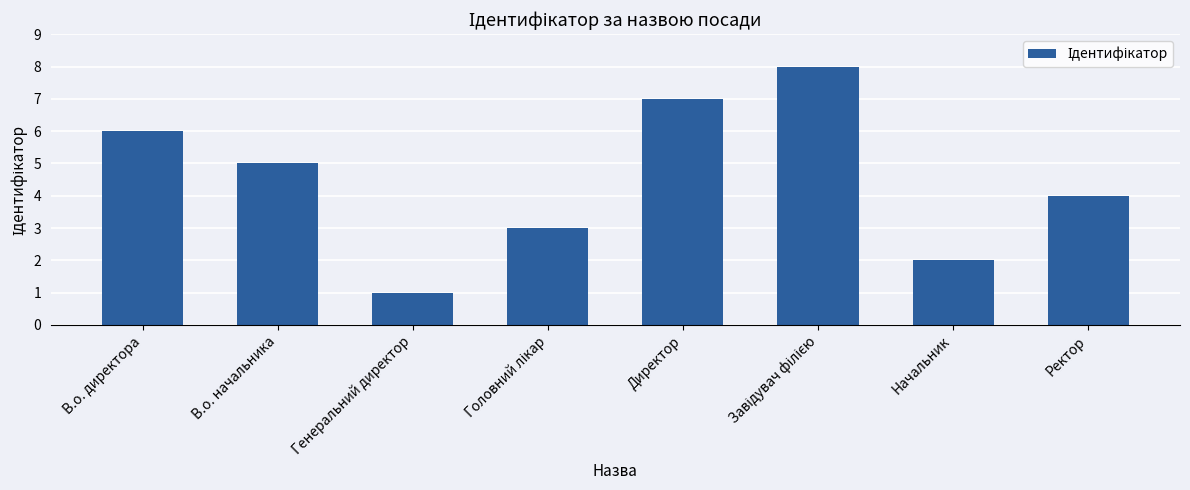

What is the value of the 6th bar from the left?

8